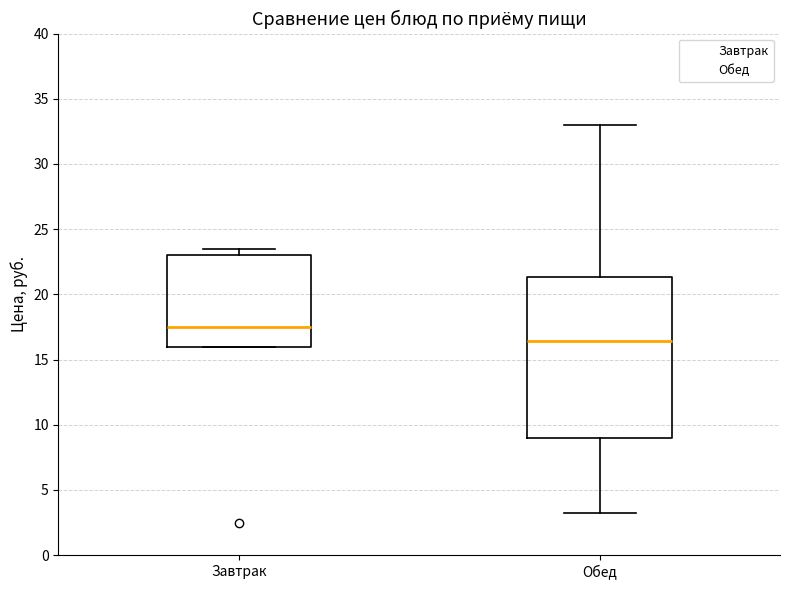

Where is the upper edge of the box for Завтрак on the y-axis? The values are not printed on the chart, so give them approximately, as read against the axis.

23.0